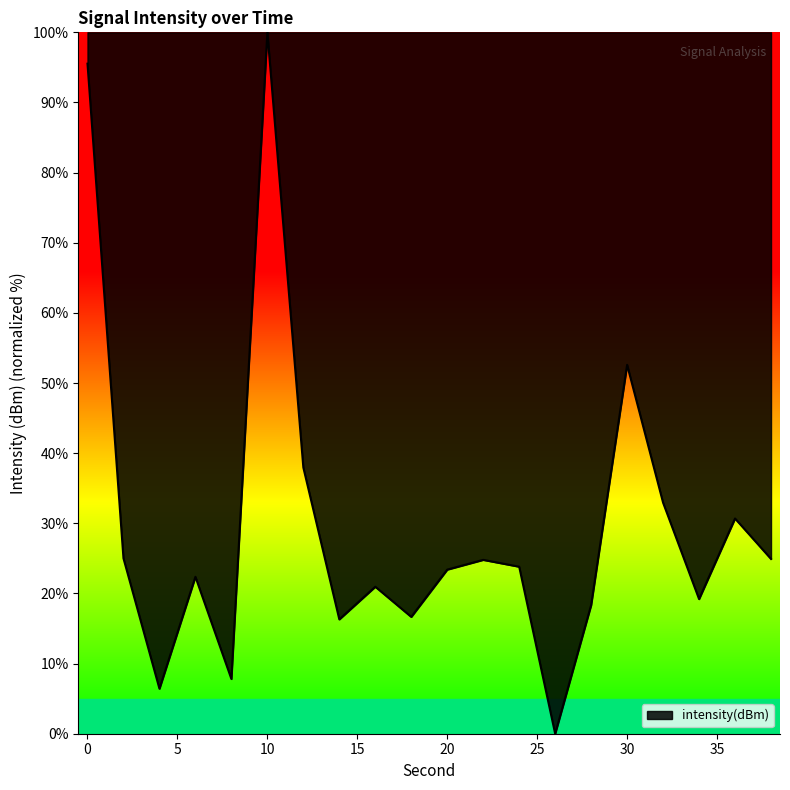

Does the chart display data point markers on the line(s)?

No